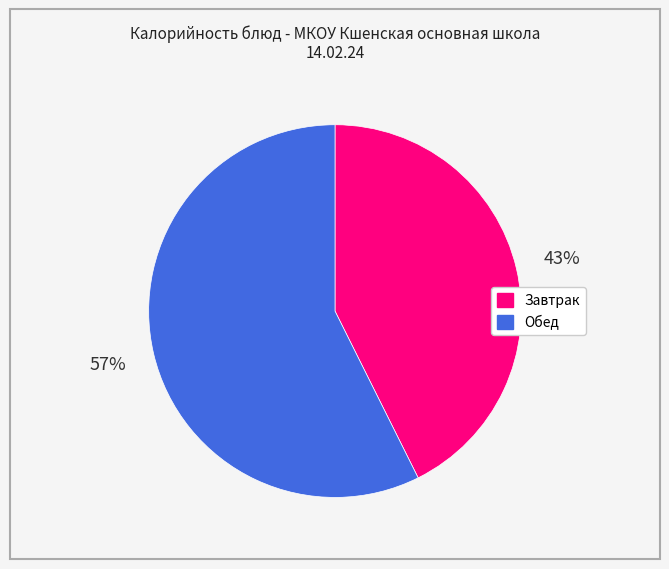

Is there a majority slice in this chart?

Yes